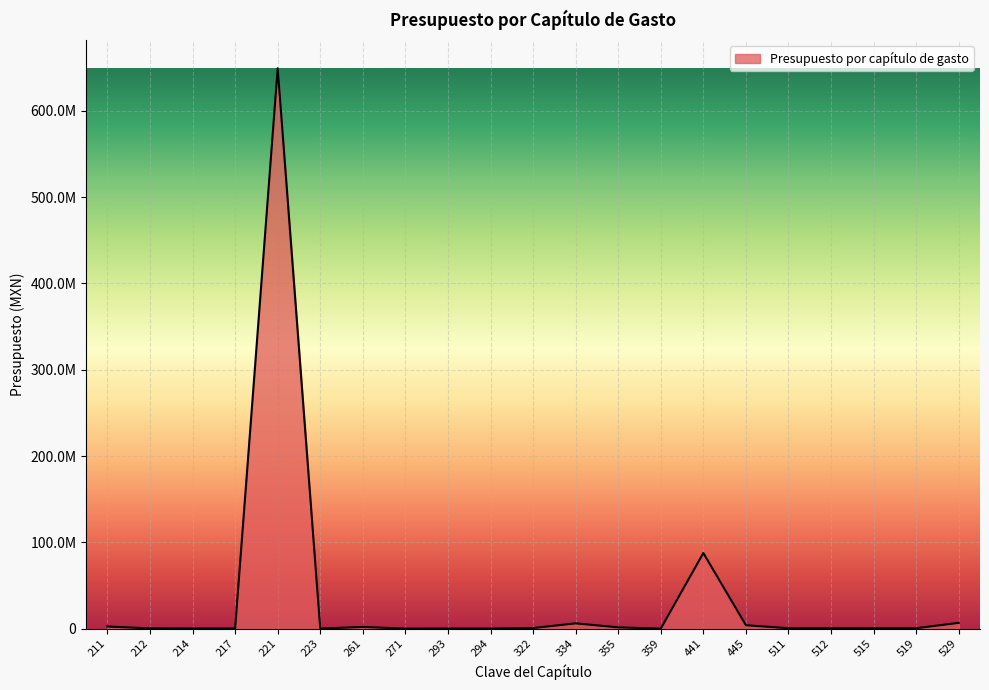

List the labels in order of value, smallest first.

359, 271, 223, 293, 294, 214, 217, 212, 511, 512, 515, 519, 322, 355, 261, 211, 445, 334, 529, 441, 221